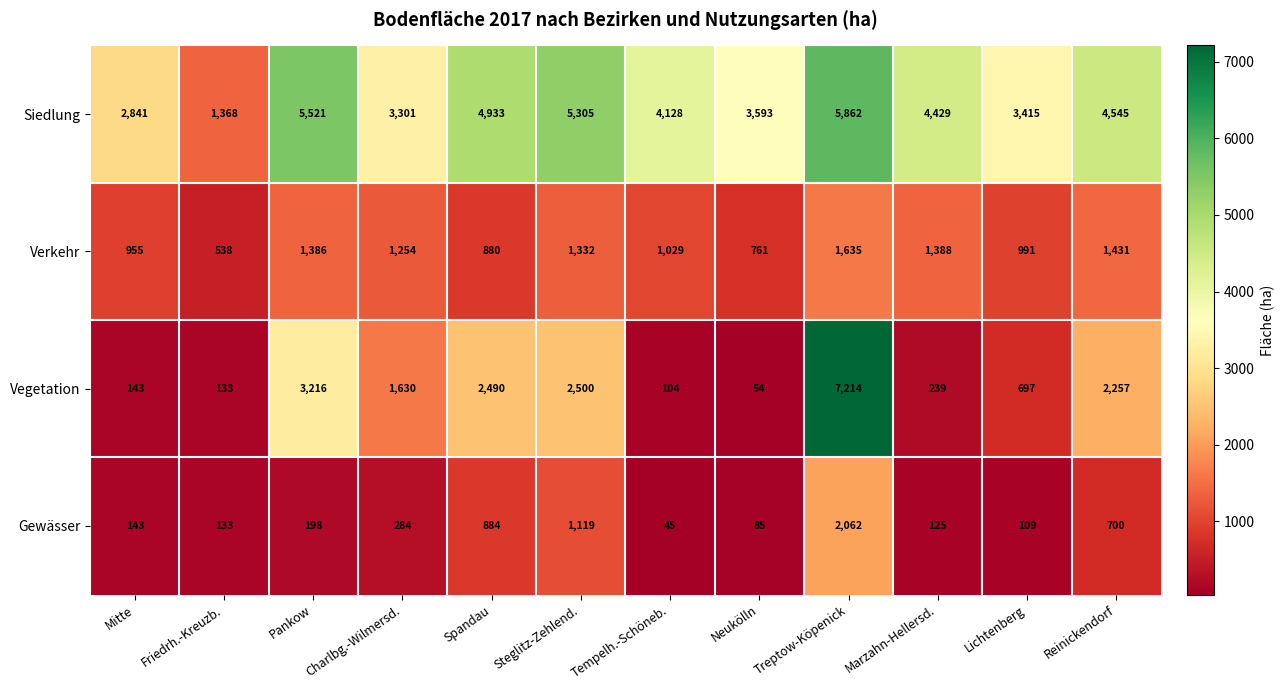

What is the difference between the Verkehr values at Charlbg.-Wilmersd. and Lichtenberg?

263